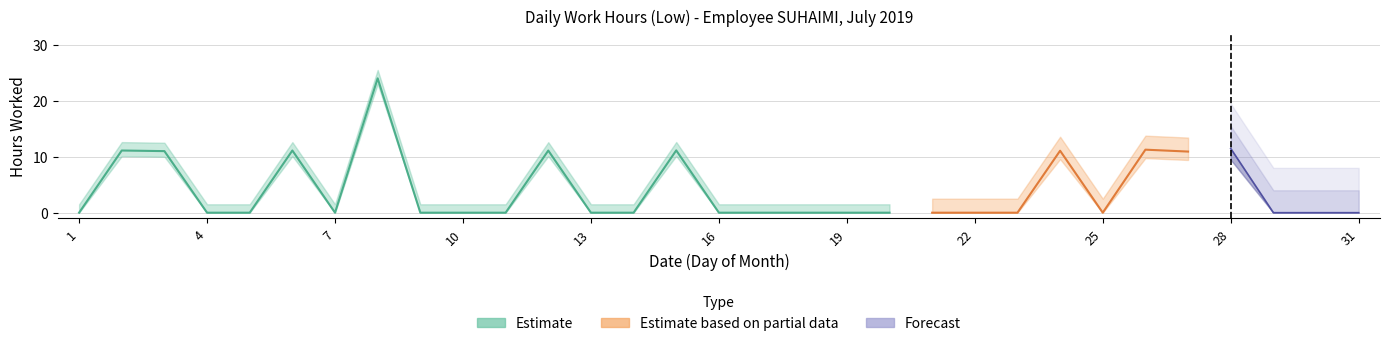

What are all the series names shown in the legend?

Estimate, Estimate based on partial data, Forecast